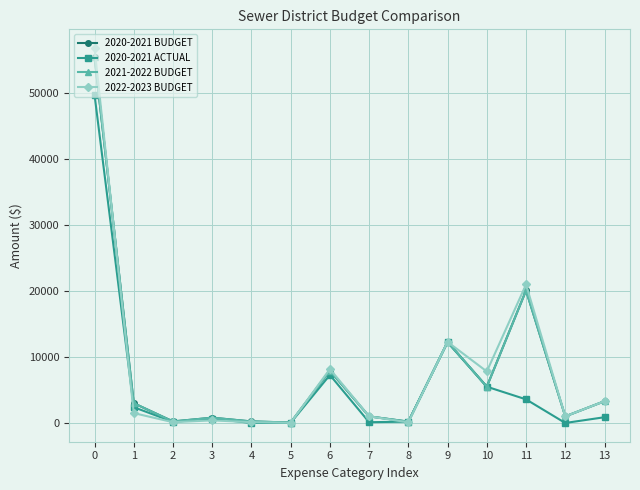

True or false: 2021-2022 BUDGET and 2020-2021 BUDGET intersect in this chart.

False